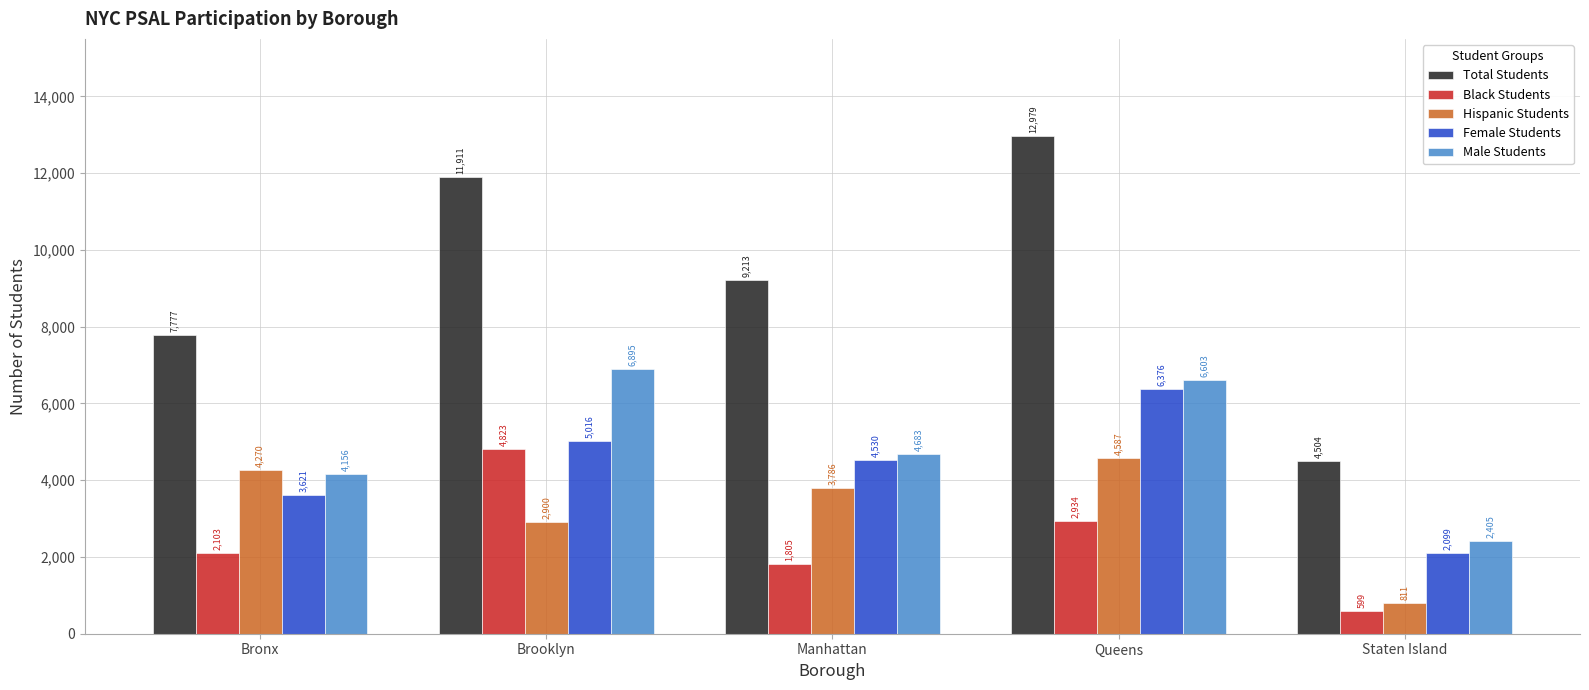

How many groups of bars are there?

5